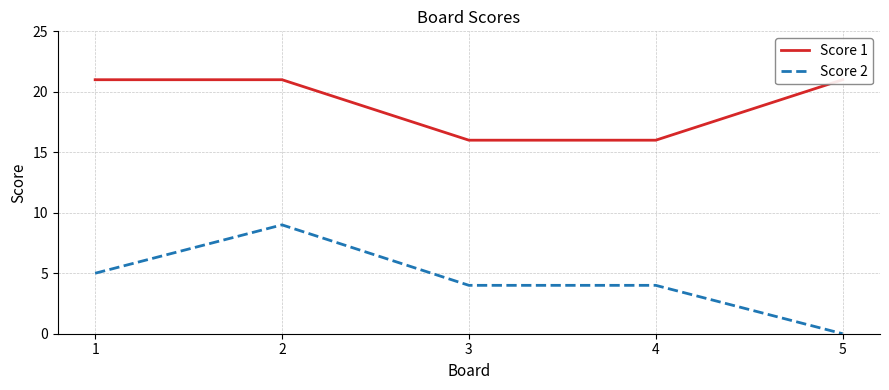

Between 3 and 4, which is larger?

3